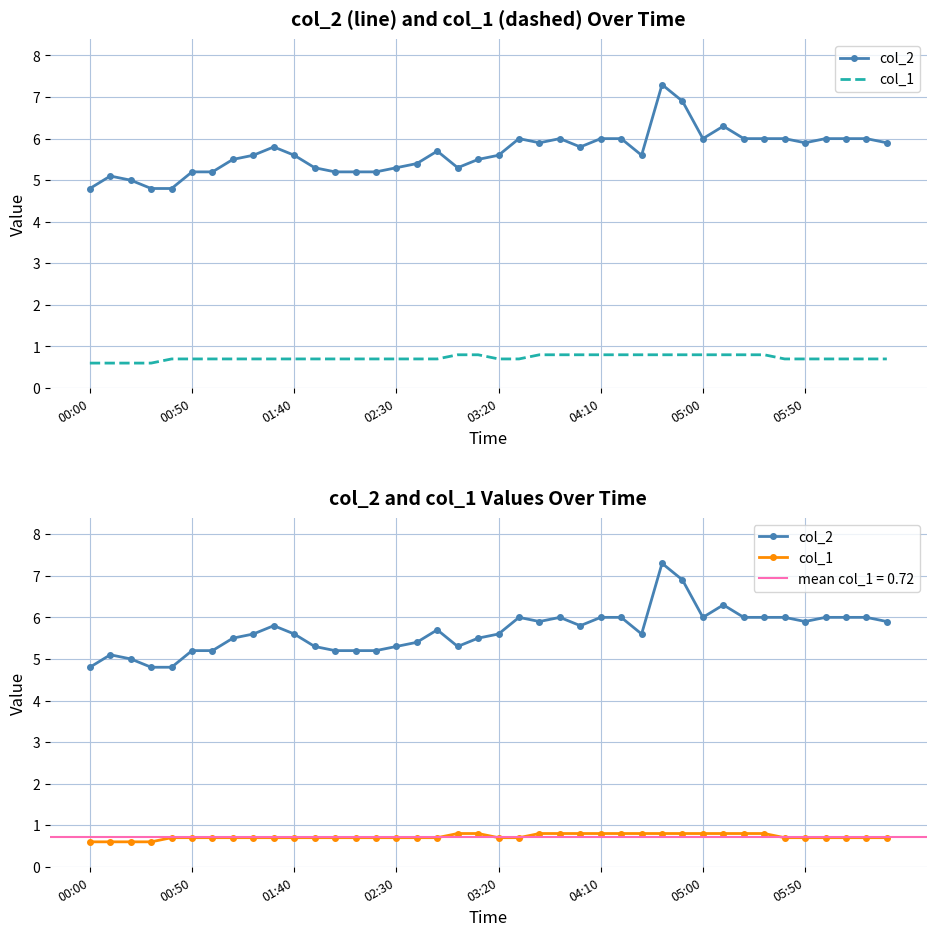

Rank the series by their average value, from highest to lowest.

col_2, col_1